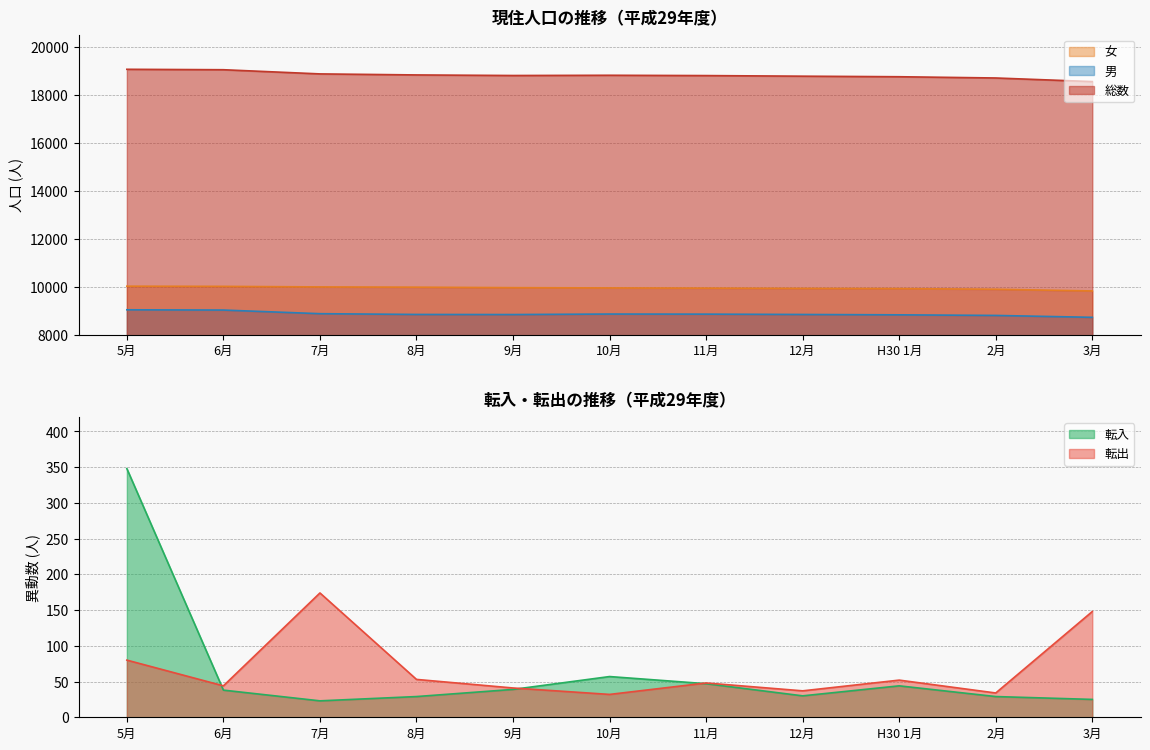

Is it true that 女 equals 9926 at 12月?

True